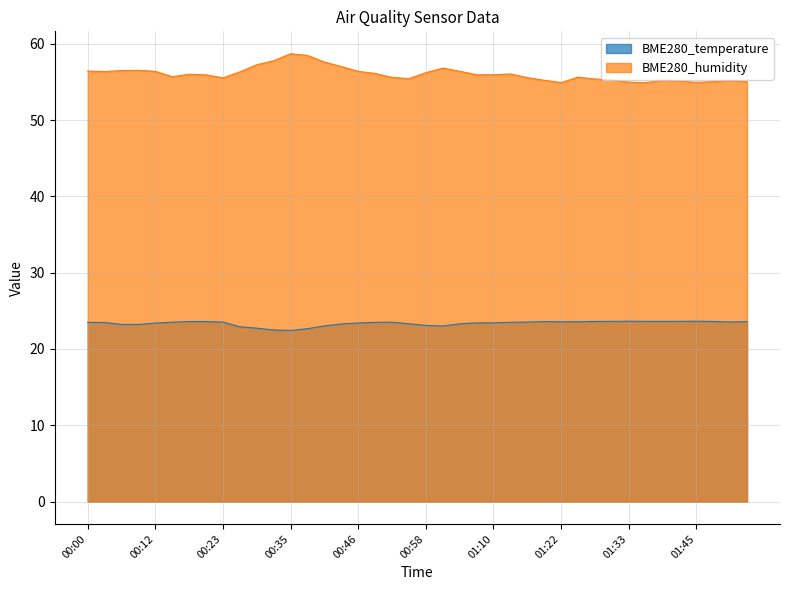

Between 01:31 and 01:54, which series saw the biggest shift?

BME280_humidity